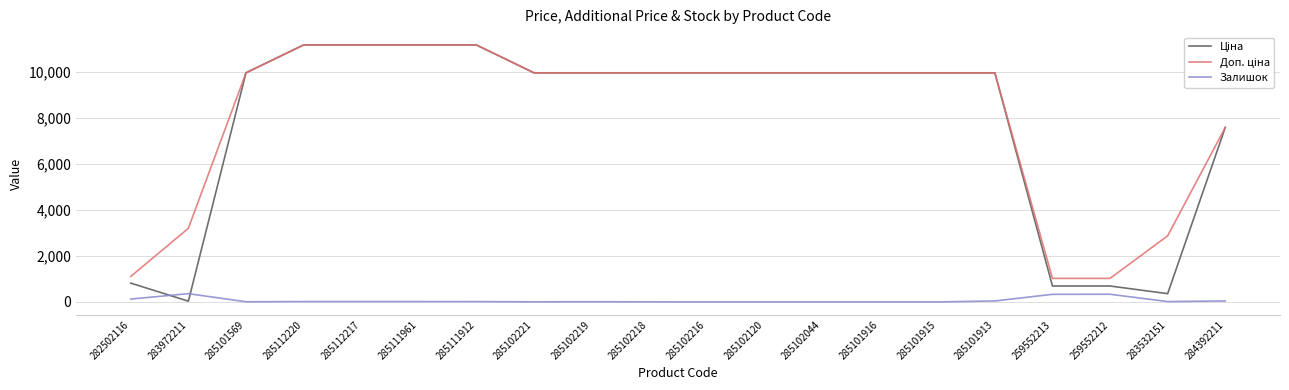

What is the maximum value shown in the chart?

11188.2